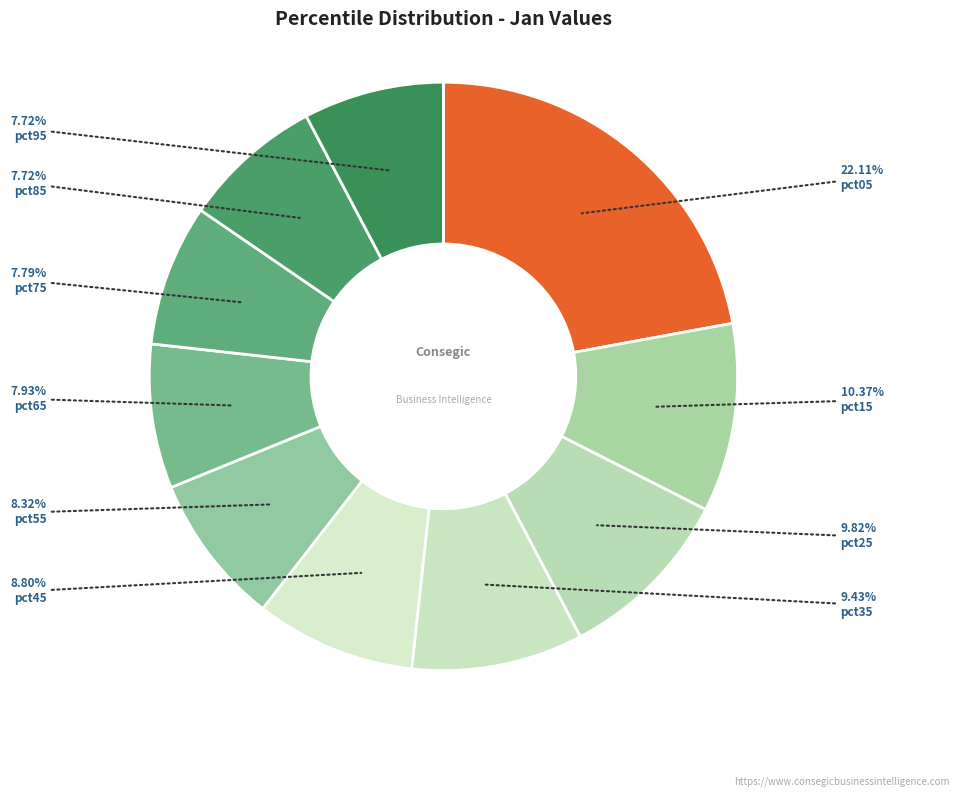

How many slices are in this pie chart?

10